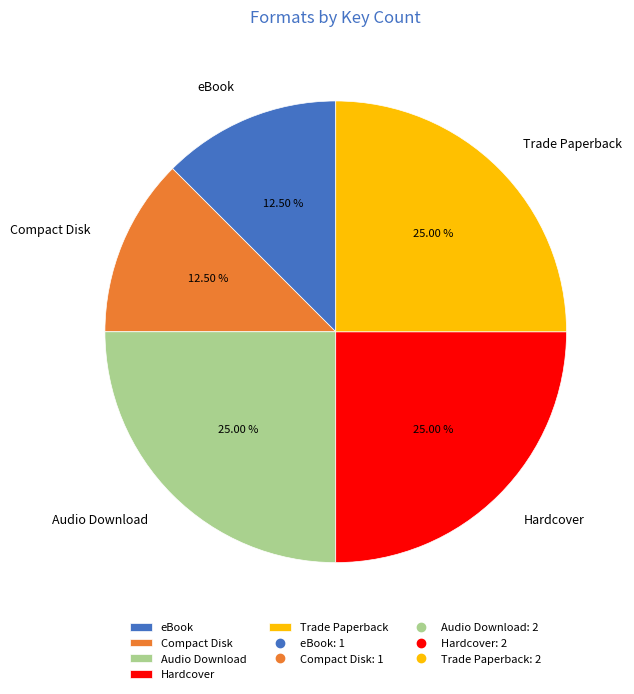

How many slices are in this pie chart?

5